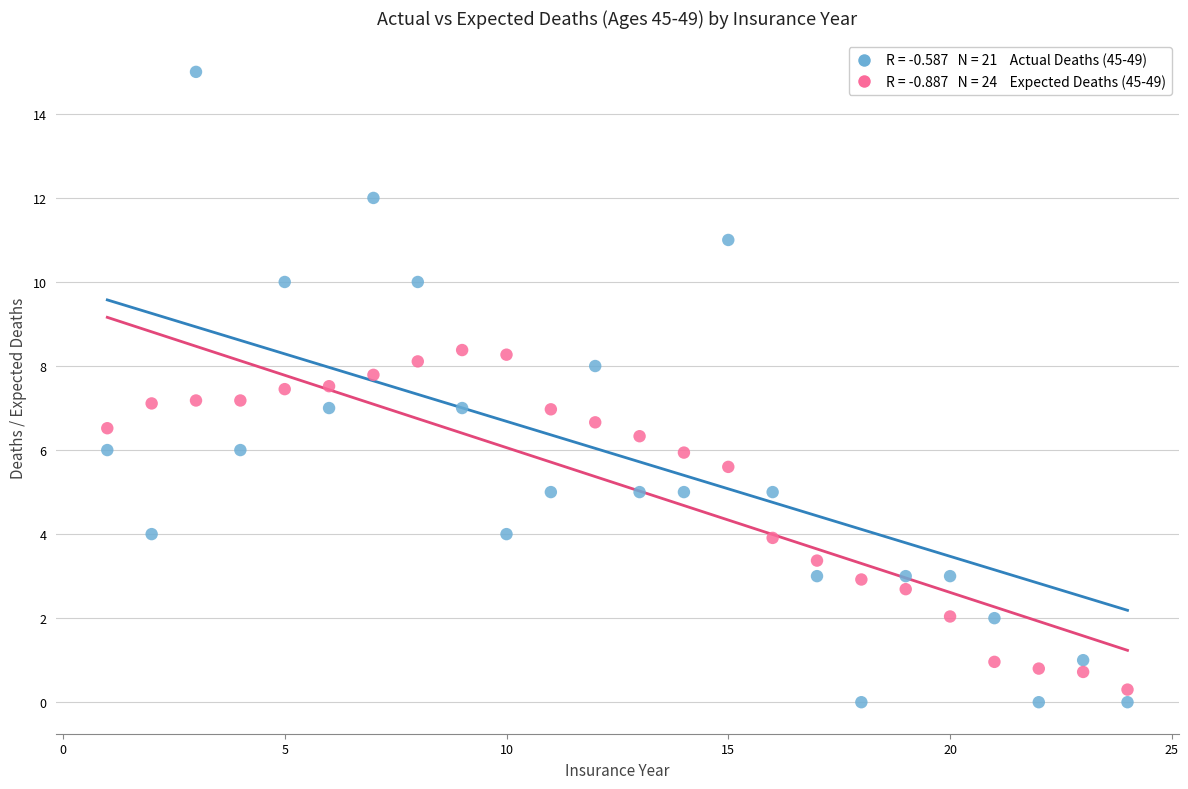

Across all data points, what is the range of Y values (max minus min)?

15.0